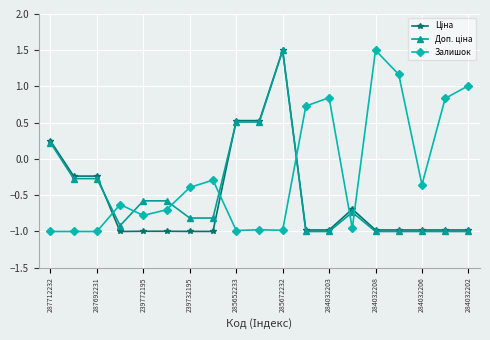

Which series has the largest total across all categories?

Залишок